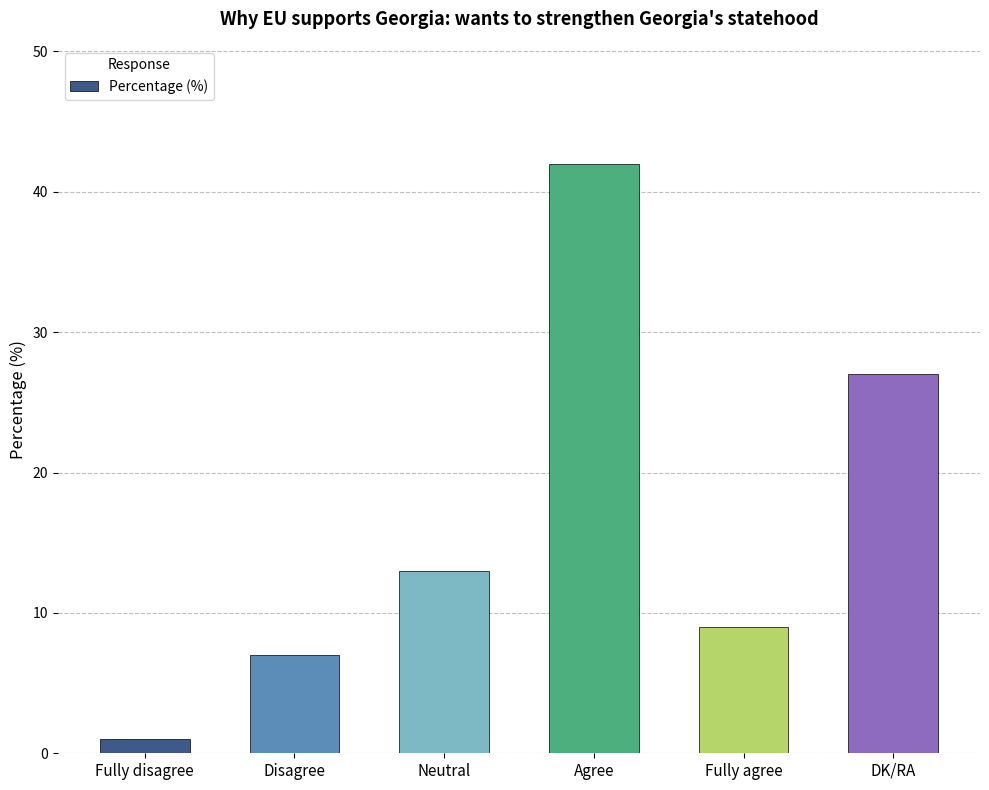

The chart shows a value of 13 at Neutral. True or false?

True